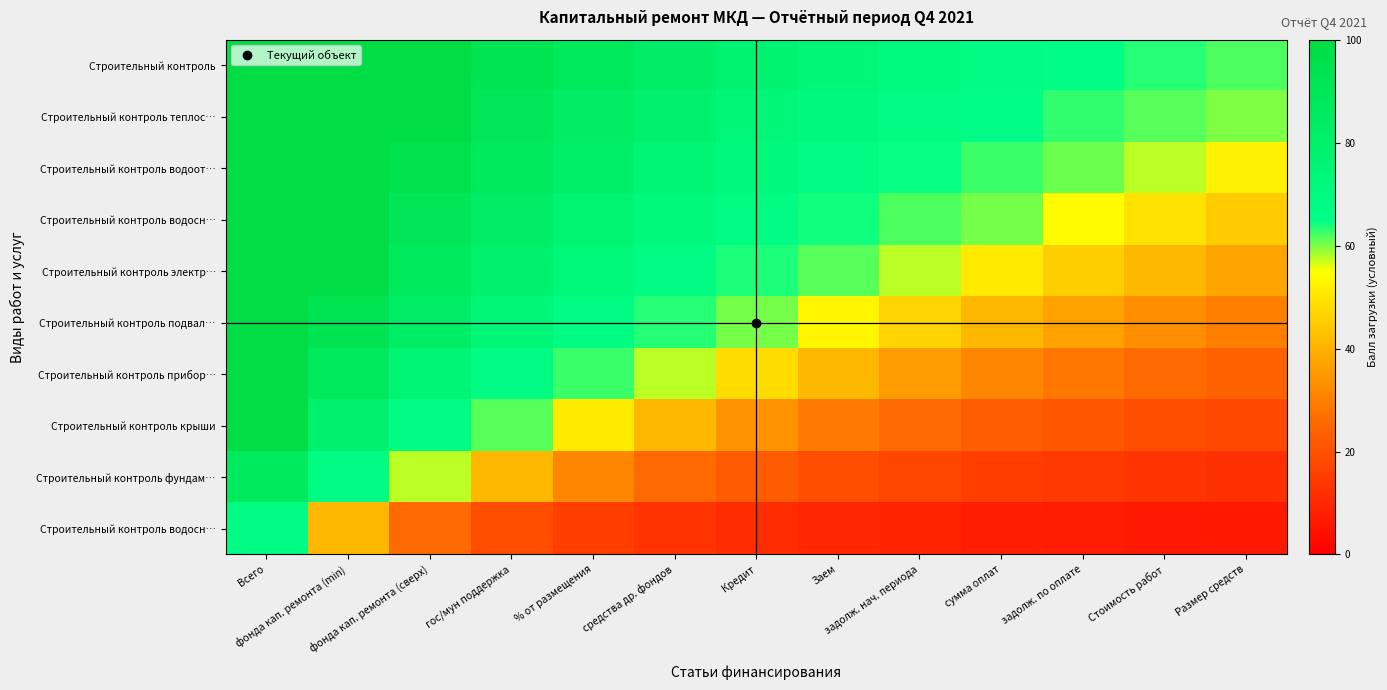

Which has a higher value, Заем or задолж. по оплате?

Заем